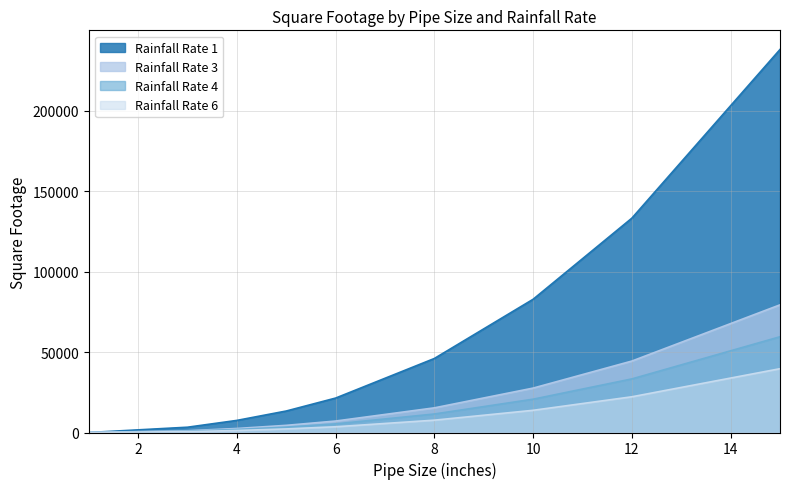

Which series has the widest spread of values?

Rainfall Rate 1